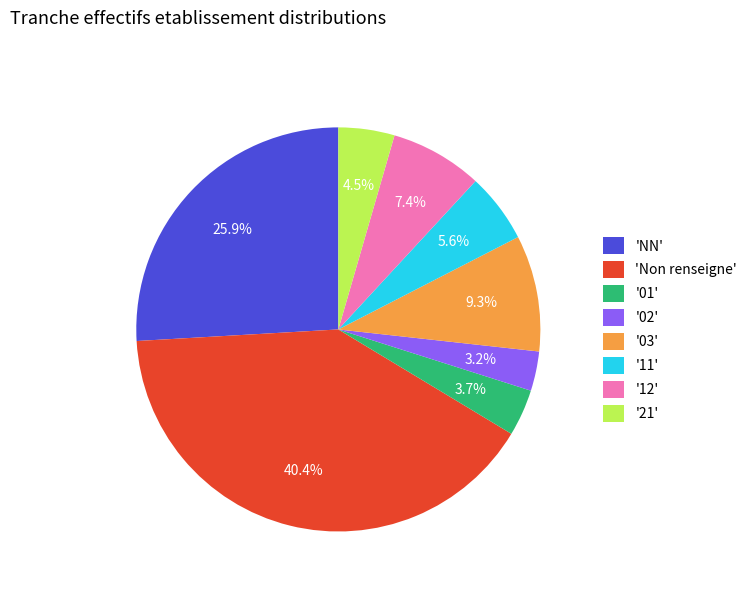

Count the number of slices in the pie.

8